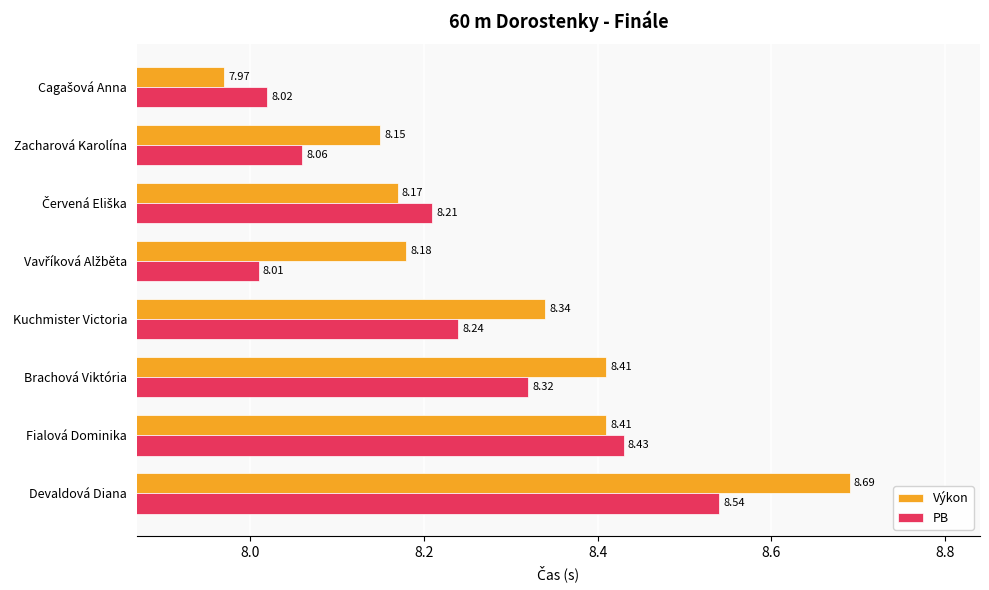

At which category is the sum across all series the highest?

Devaldová Diana